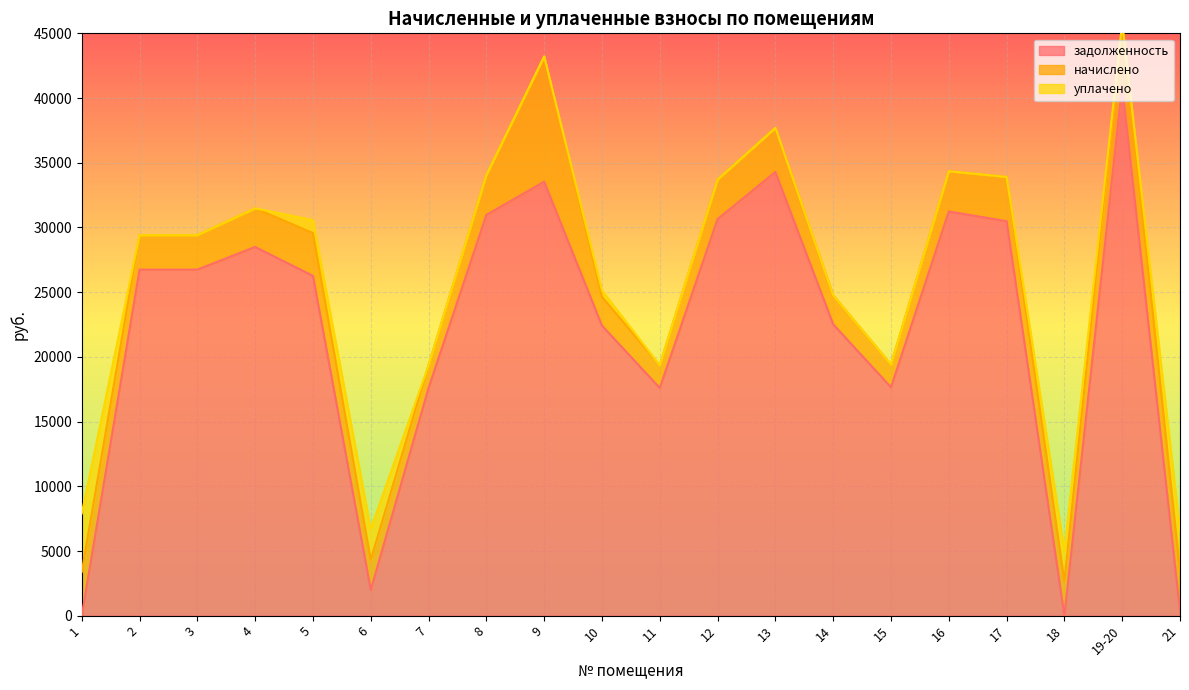

What position from the right is 14?

7